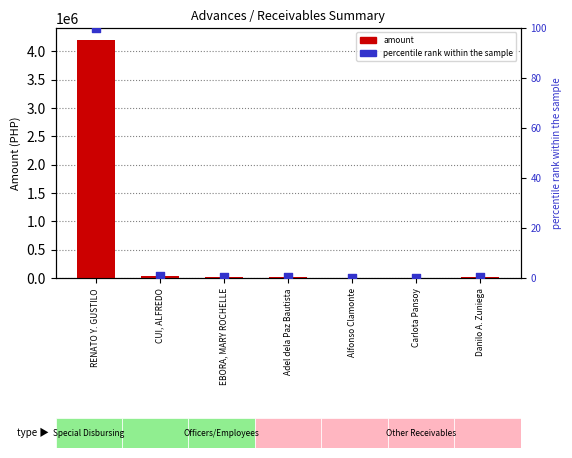

Which series has the largest Y range (max minus min)?

amount